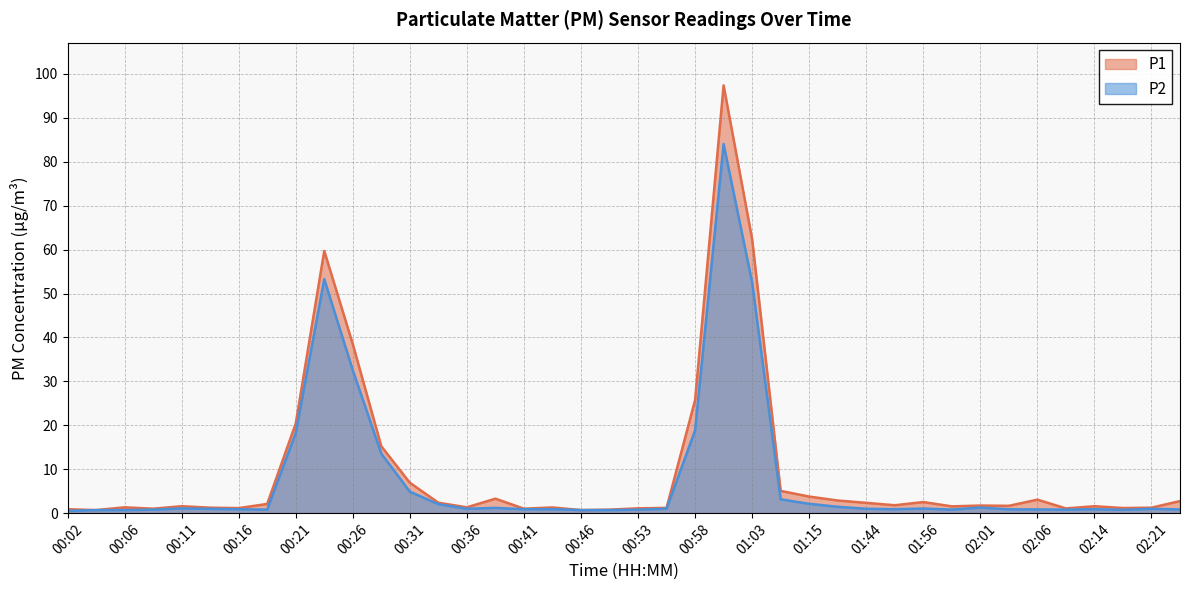

At which category does P1 reach its first local valley?

00:04